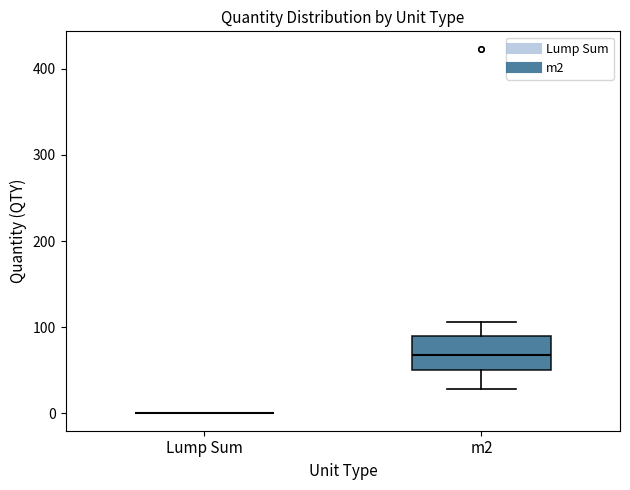

Where is the lower edge of the box for m2 on the y-axis? The values are not printed on the chart, so give them approximately, as read against the axis.

50